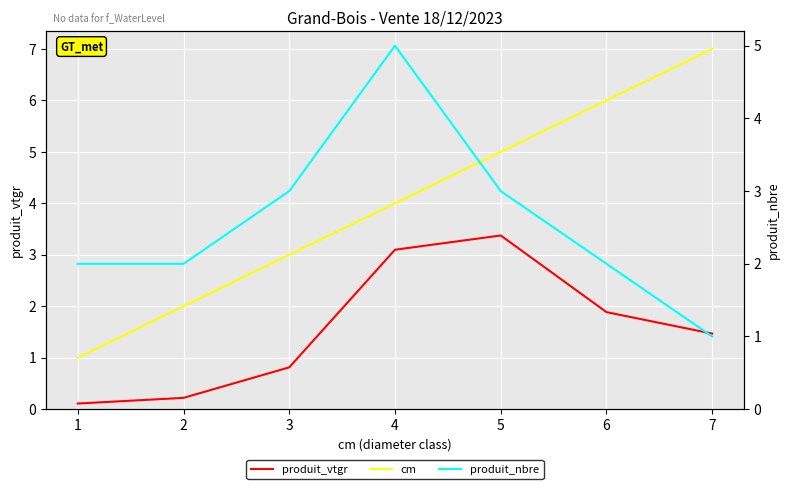

What is the approximate value of produit_vtgr at 7?

1.5